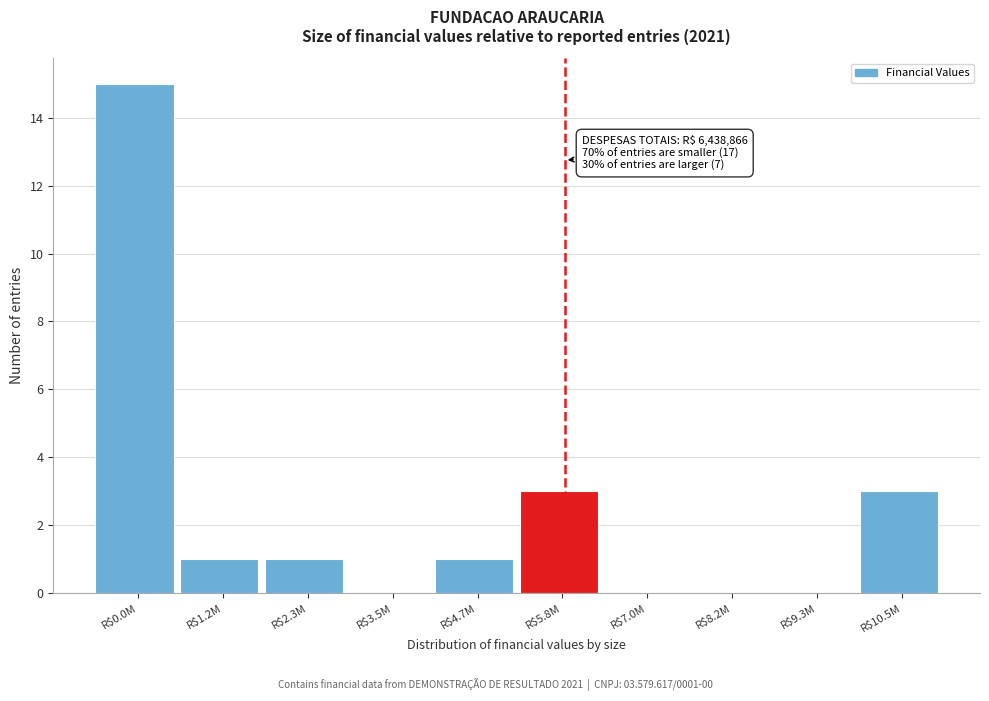

At which category does the chart reach its peak across all series?

R$0.0M